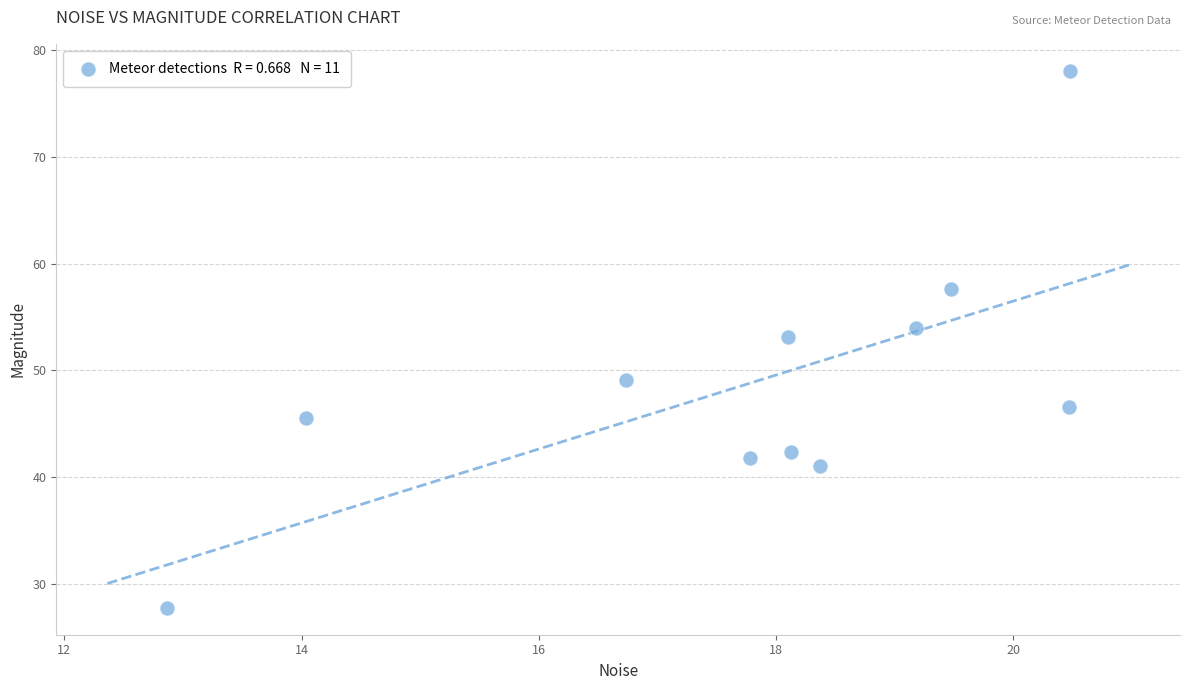

What Y value in the scatter plot is closest to 52?

53.1